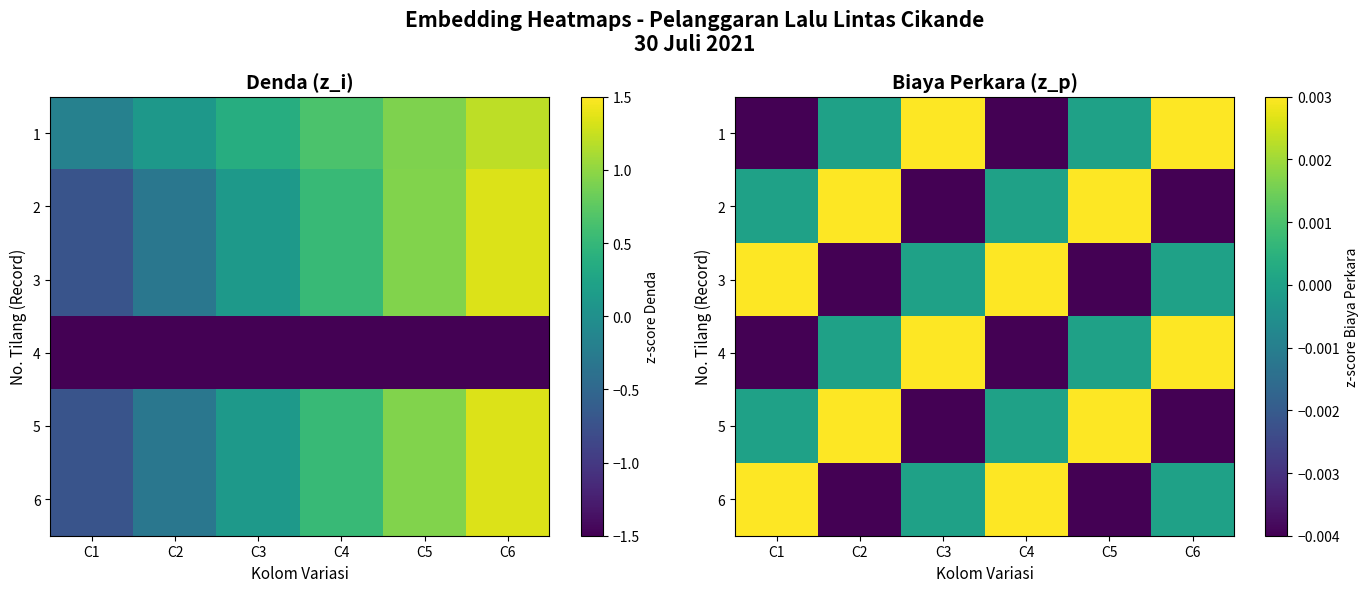

What is the sum of the 4 values at C3 and C5?

1.2